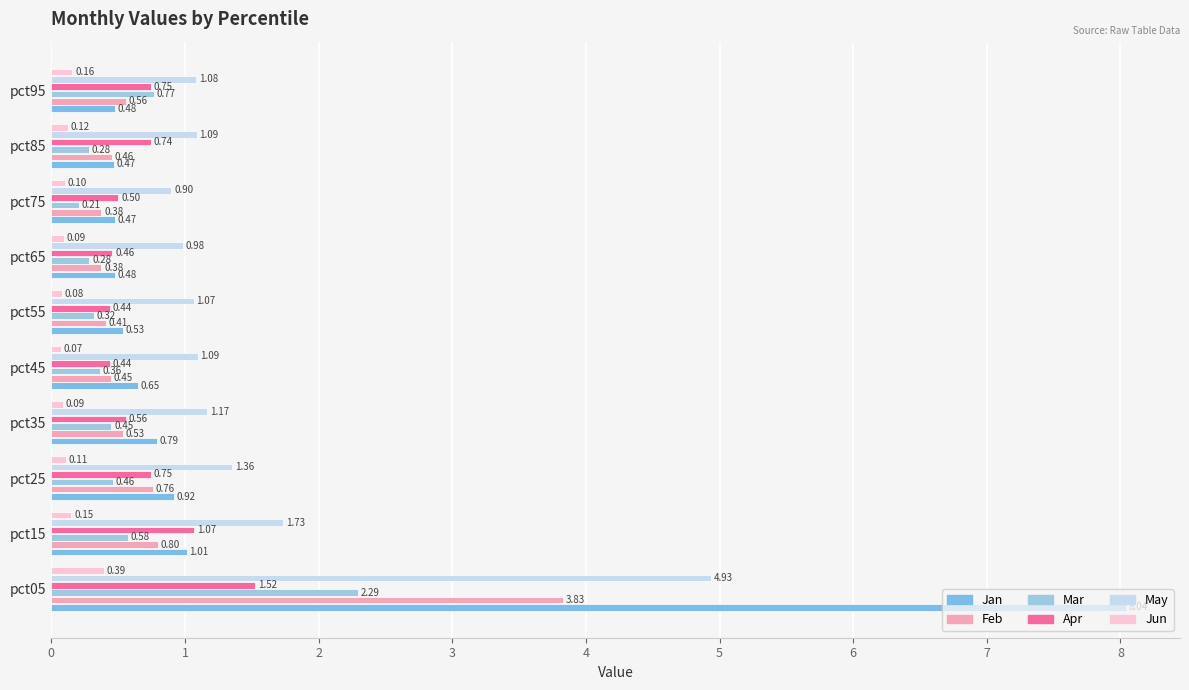

Count the number of data series in this chart.

6